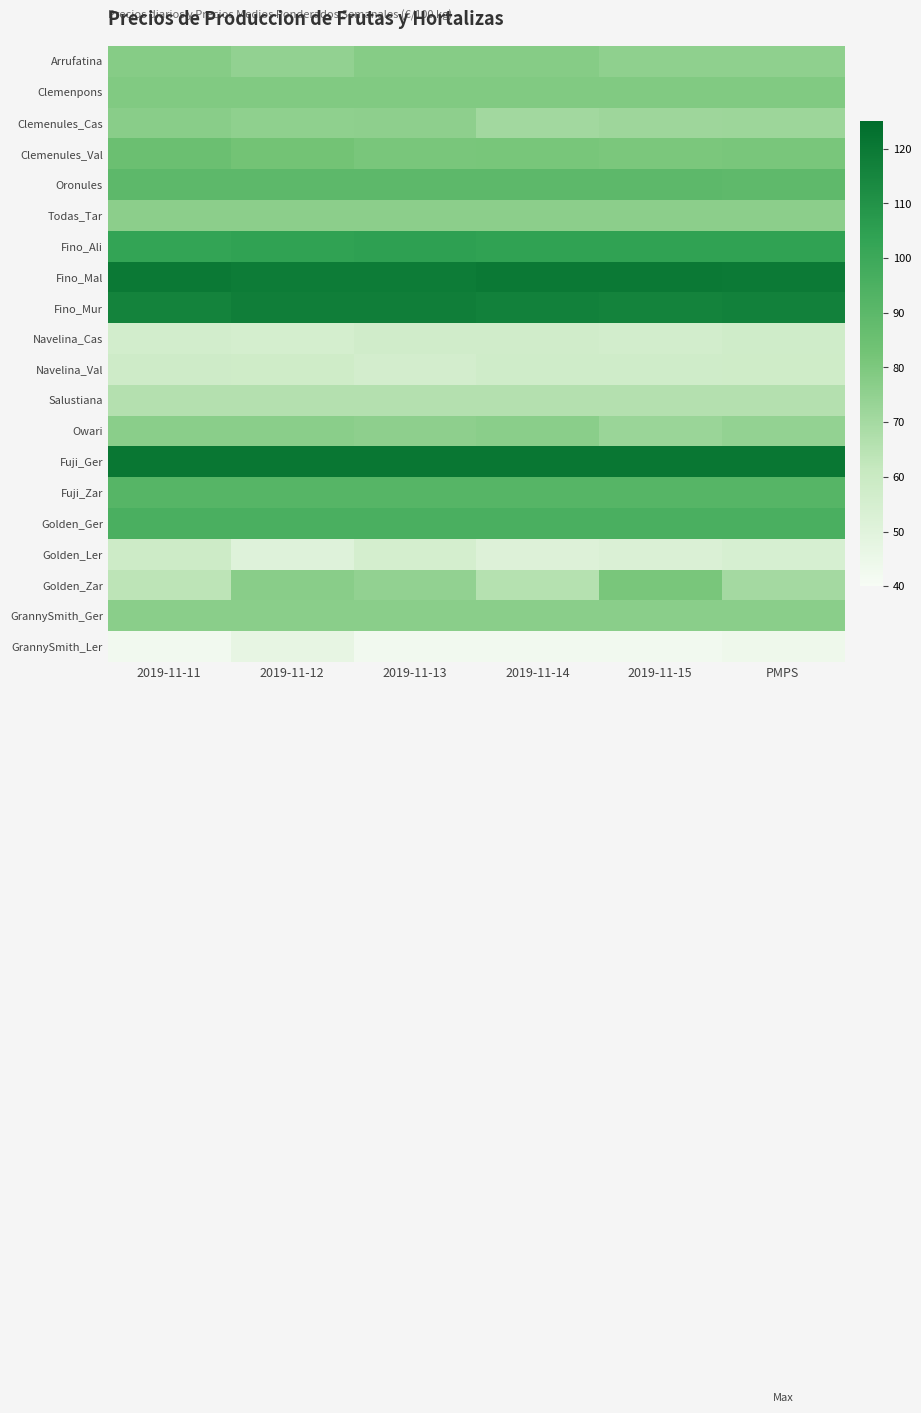

Which series has the largest total across all categories?

Fuji_Ger